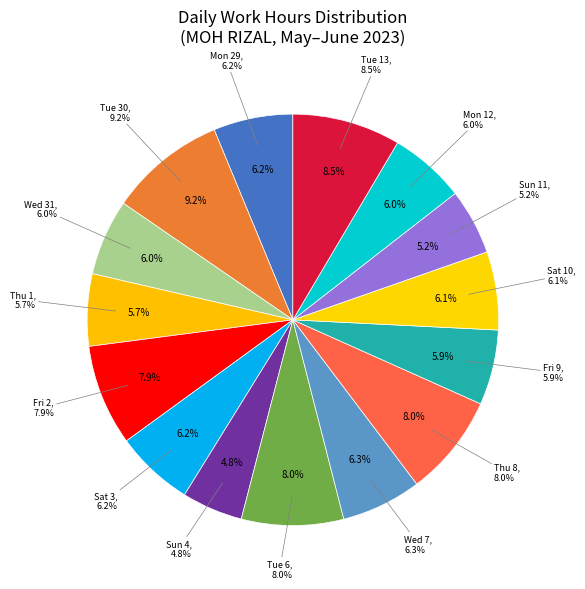

How much of the chart is everything except Thu 1?

94.3%